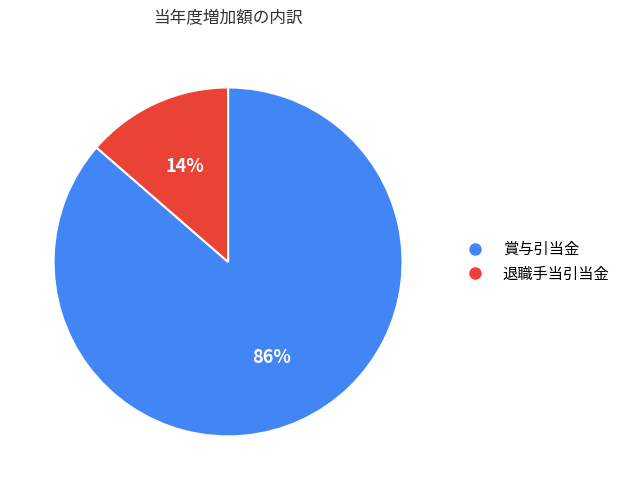

To the nearest percent, what is the combined percentage of 退職手当引当金 and 賞与引当金?

100%